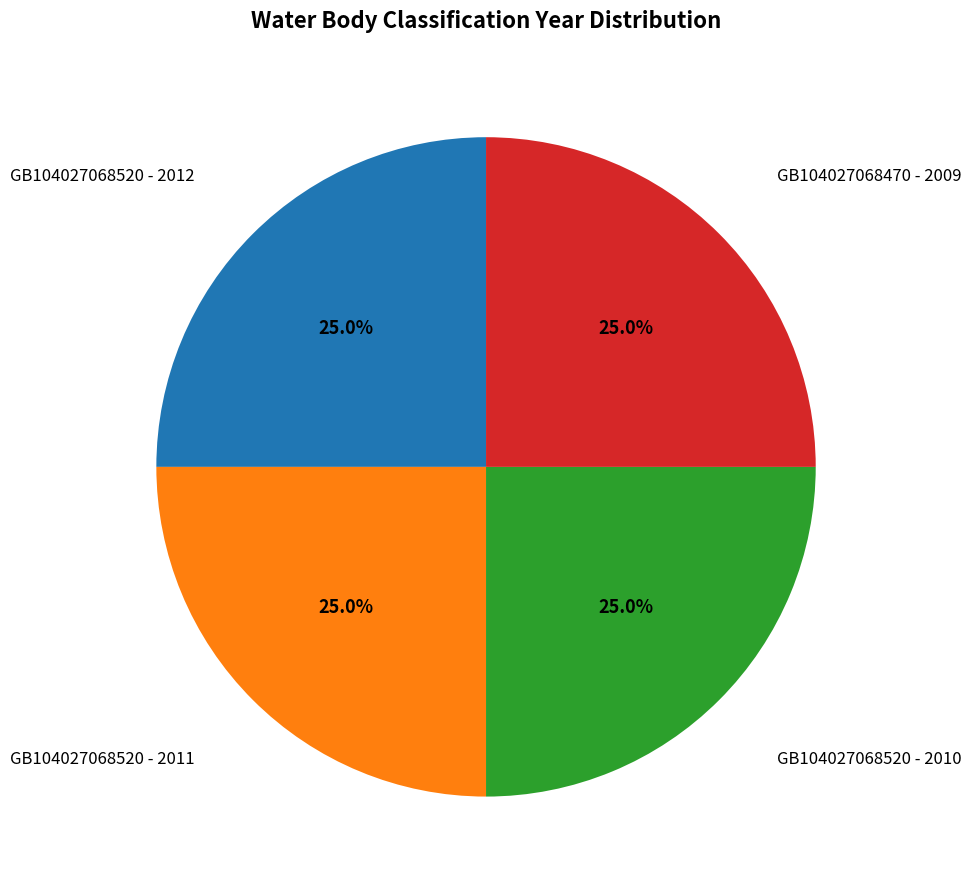

What is the ratio of the value at GB104027068520 - 2010 to the value at GB104027068470 - 2009?

1.0